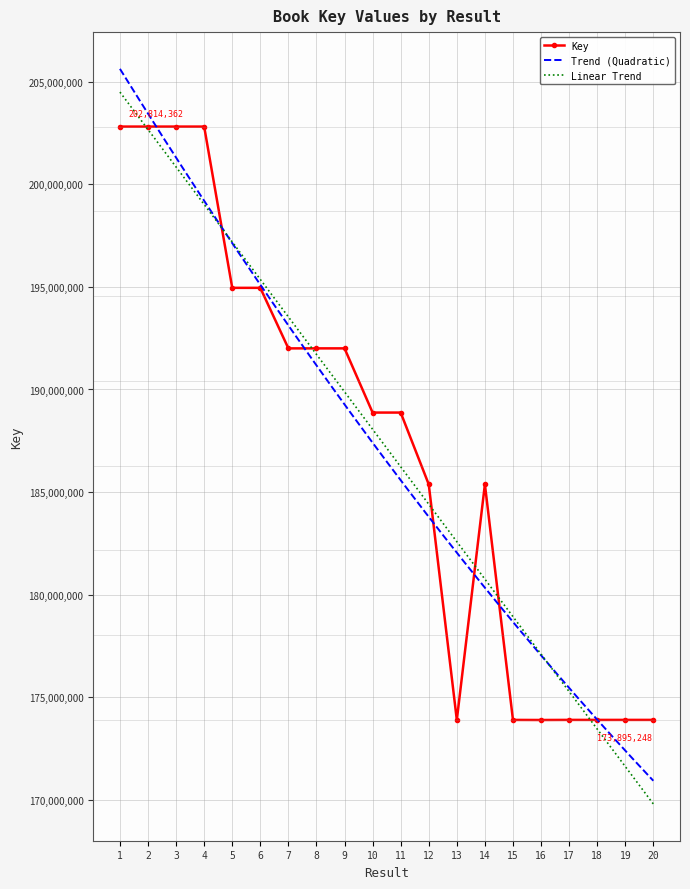

List the labels in order of value, largest first.

4, 3, 2, 1, 6, 5, 9, 7, 8, 11, 10, 14, 12, 17, 13, 20, 19, 15, 18, 16